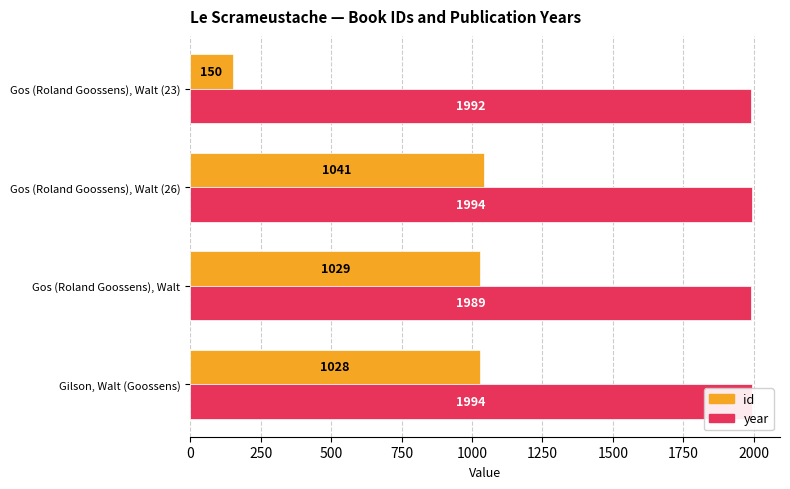

What is the average value of the year series?

1992